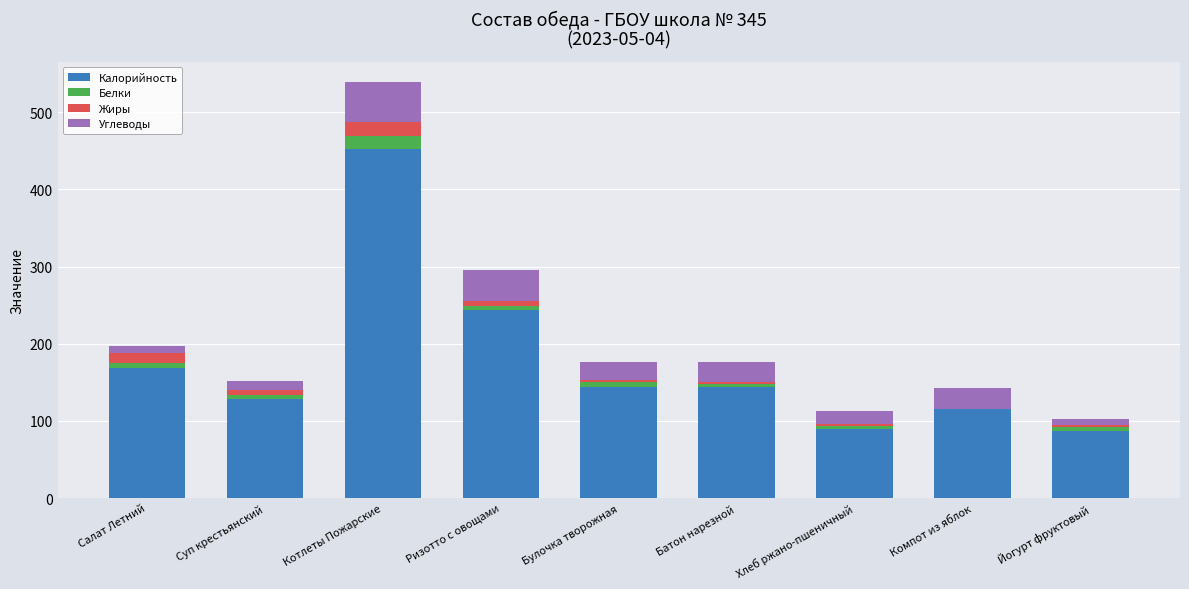

The Калорийность series shows 42.8 at Йогурт фруктовый. True or false?

False